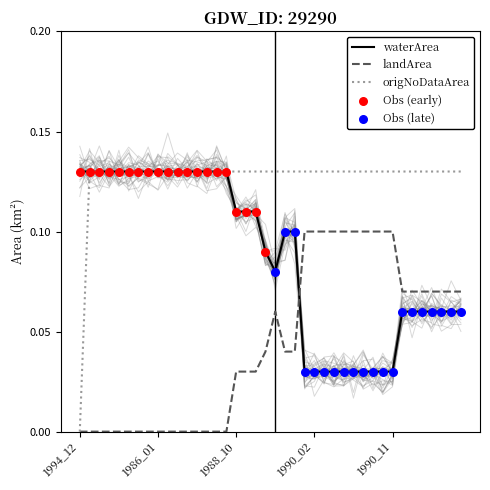

What is the total value across all series at 1990_05?

0.3